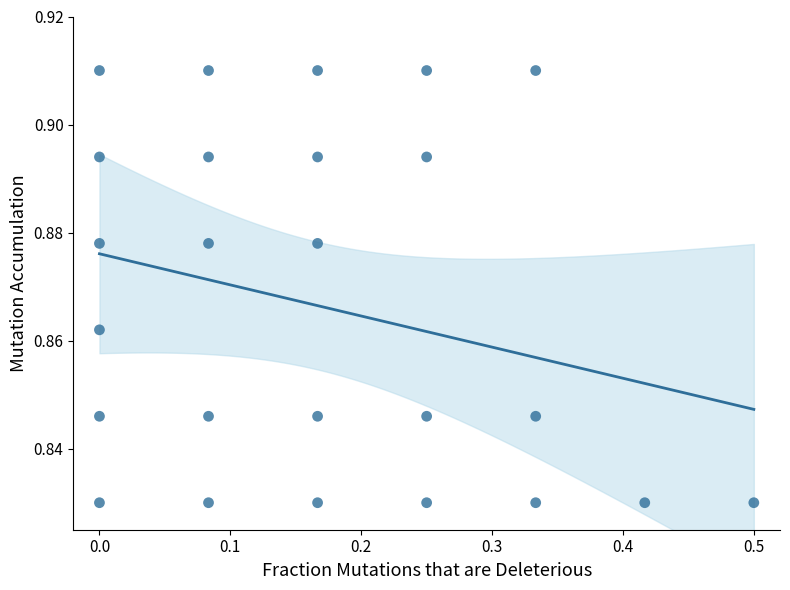

What is the range of X values (max minus min)?

0.5